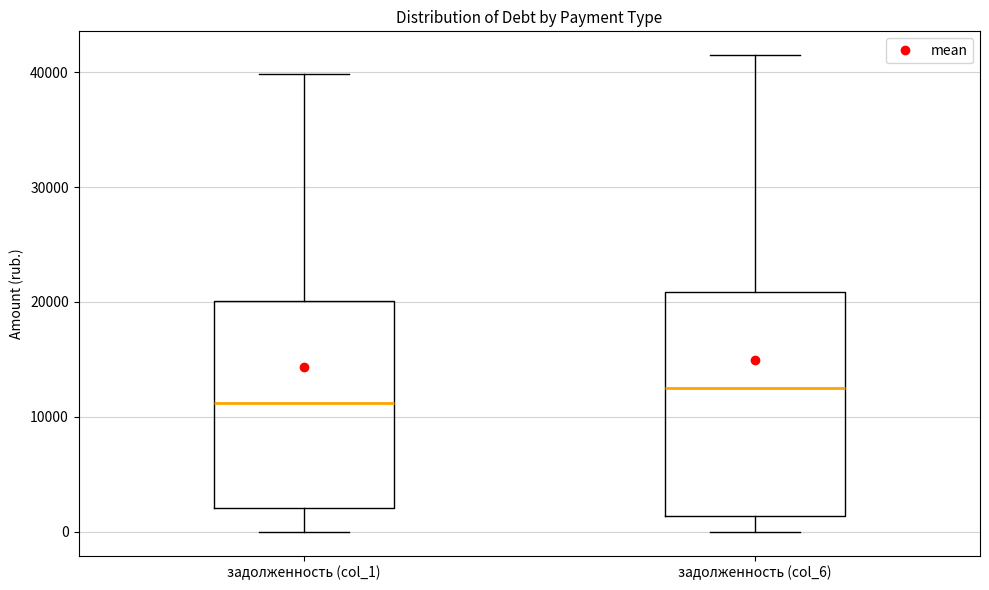

Reading left to right, read every box against the y-axis: the position of its median line, the range the box covers, and the ends of its whiskers. The values are not printed on the chart, so give them approximately, as read against the axis.

задолженность (col_1): median 11000, box 2000 to 20000, whiskers 0 to 40000
задолженность (col_6): median 13000, box 1000 to 21000, whiskers 0 to 41000